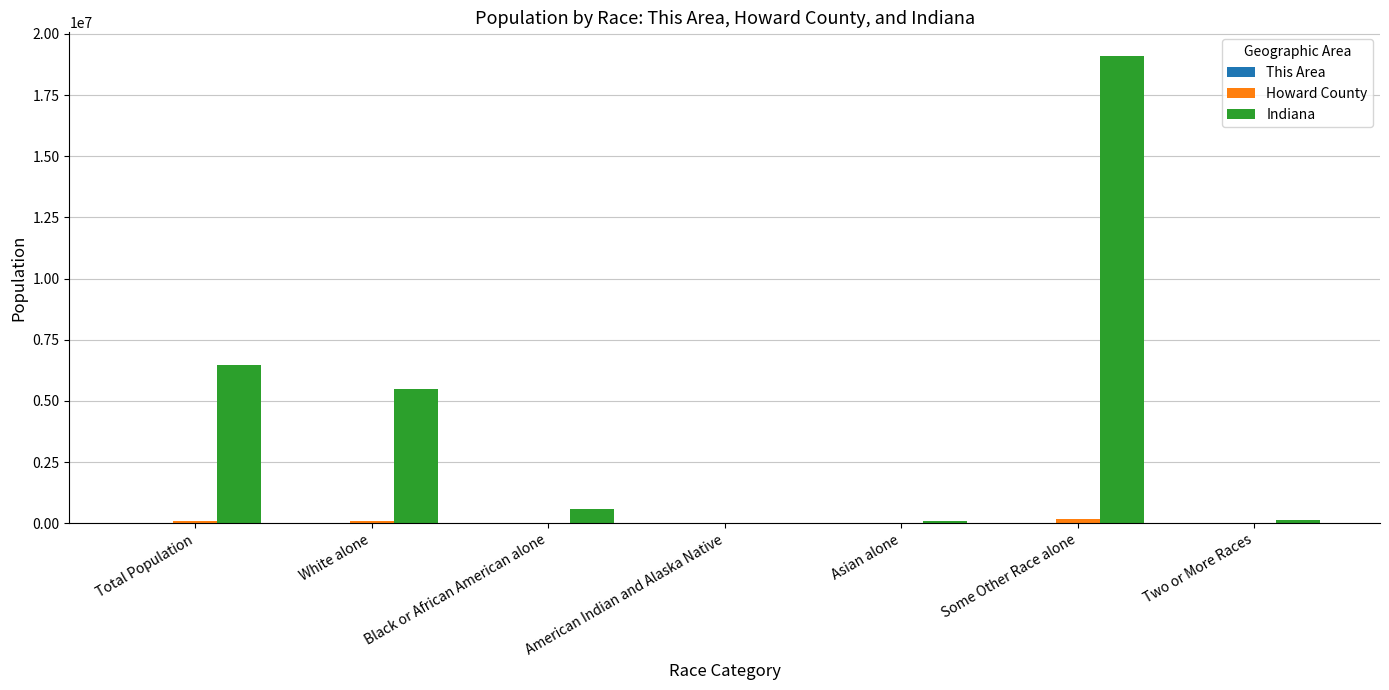

At which category is the sum across all series the highest?

Some Other Race alone